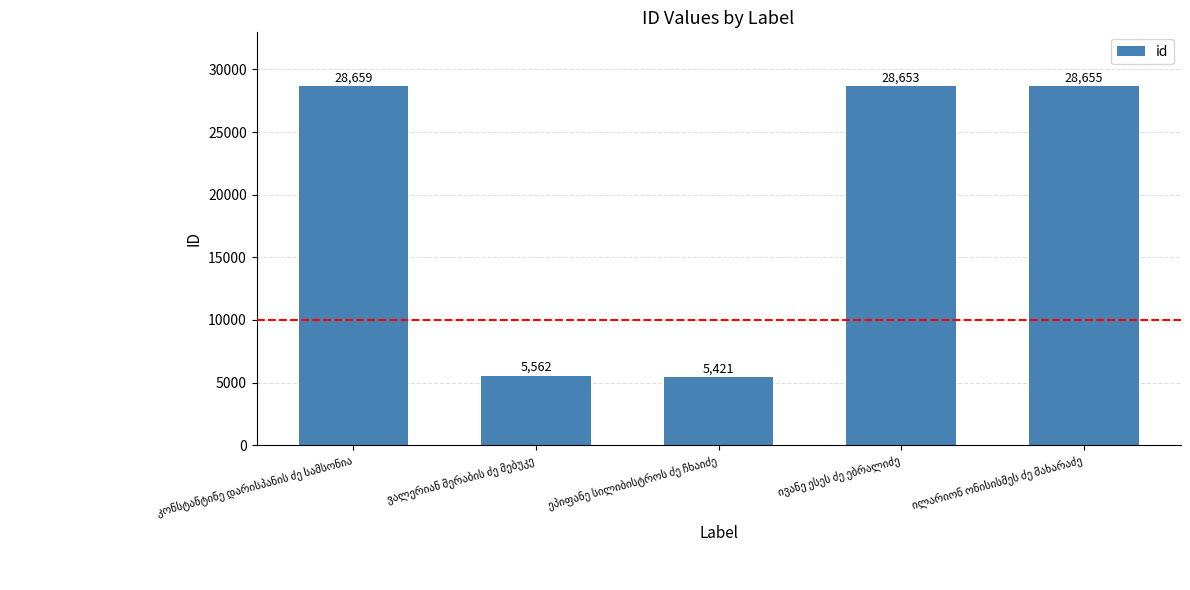

What is the maximum value shown in the chart?

28659